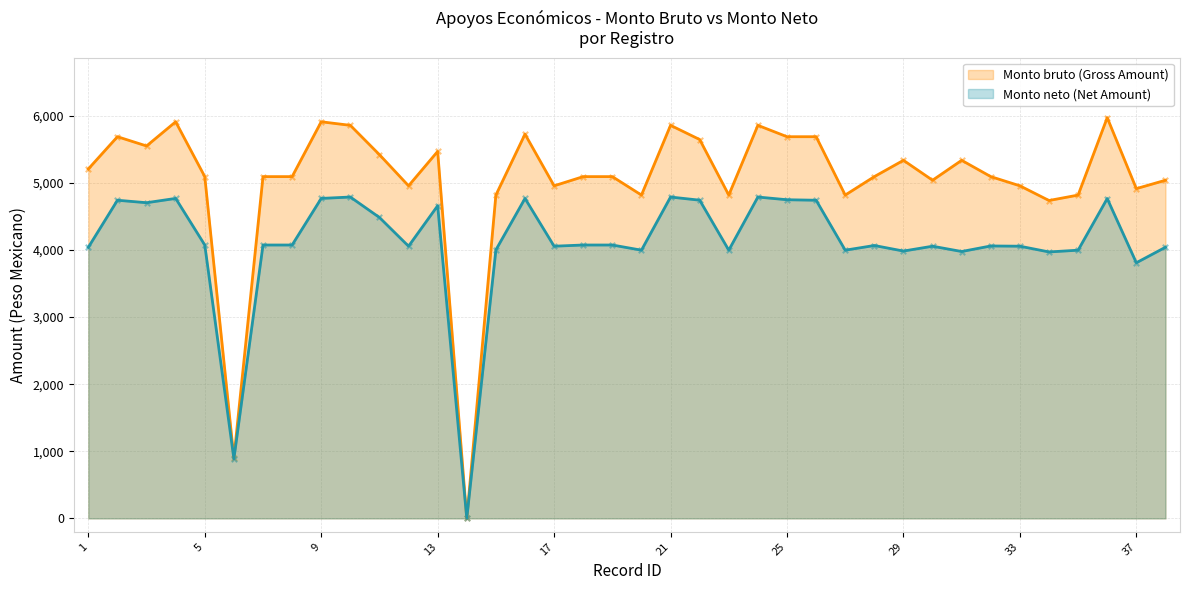

What is the total value across all series at 15?

8817.1